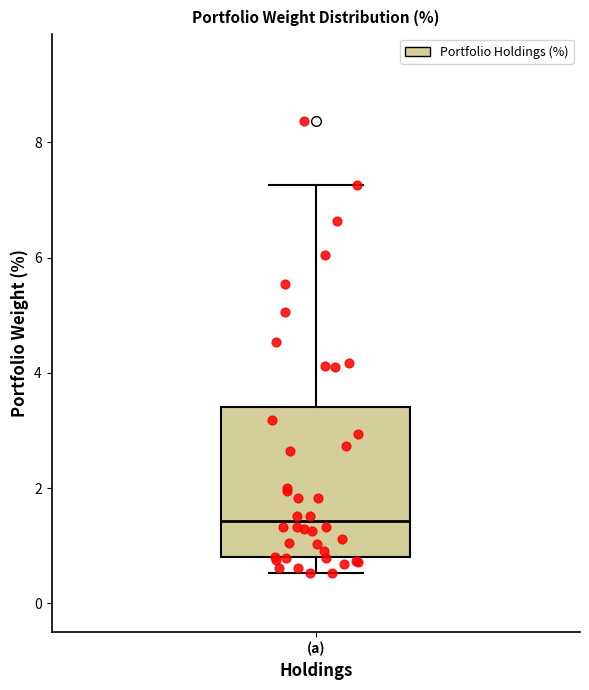

Transcribe this box plot: give where the median line is, the range the box spans, and where the two whiskers end, as read against the y-axis. The values are not printed on the chart, so give them approximately, as read against the axis.

median 1.4, box 0.8 to 3.4, whiskers 0.6 to 7.2